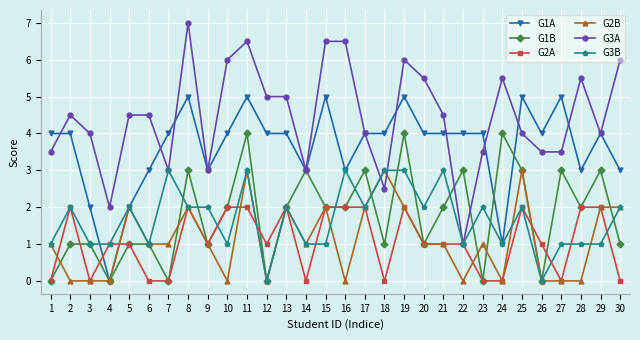

Reading left to right, what are all the values shown in this chart?

G1A: 1=4.0	2=4.0	3=2.0	4=0.0	5=2.0	6=3.0	7=4.0	8=5.0	9=3.0	10=4.0	11=5.0	12=4.0	13=4.0	14=3.0	15=5.0	16=3.0	17=4.0	18=4.0	19=5.0	20=4.0	21=4.0	22=4.0	23=4.0	24=1.0	25=5.0	26=4.0	27=5.0	28=3.0	29=4.0	30=3.0
G1B: 1=0.0	2=1.0	3=1.0	4=0.0	5=1.0	6=1.0	7=0.0	8=3.0	9=1.0	10=2.0	11=4.0	12=0.0	13=2.0	14=3.0	15=2.0	16=2.0	17=3.0	18=1.0	19=4.0	20=1.0	21=2.0	22=3.0	23=0.0	24=4.0	25=3.0	26=0.0	27=3.0	28=2.0	29=3.0	30=1.0
G2A: 1=0.0	2=2.0	3=0.0	4=1.0	5=1.0	6=0.0	7=0.0	8=2.0	9=1.0	10=2.0	11=2.0	12=1.0	13=2.0	14=0.0	15=2.0	16=2.0	17=2.0	18=0.0	19=2.0	20=1.0	21=1.0	22=1.0	23=0.0	24=0.0	25=2.0	26=1.0	27=0.0	28=2.0	29=2.0	30=0.0
G2B: 1=1.0	2=0.0	3=0.0	4=0.0	5=2.0	6=1.0	7=1.0	8=2.0	9=1.0	10=0.0	11=3.0	12=0.0	13=2.0	14=1.0	15=2.0	16=0.0	17=2.0	18=3.0	19=2.0	20=1.0	21=1.0	22=0.0	23=1.0	24=0.0	25=3.0	26=0.0	27=0.0	28=0.0	29=2.0	30=2.0
G3A: 1=3.5	2=4.5	3=4.0	4=2.0	5=4.5	6=4.5	7=3.0	8=7.0	9=3.0	10=6.0	11=6.5	12=5.0	13=5.0	14=3.0	15=6.5	16=6.5	17=4.0	18=2.5	19=6.0	20=5.5	21=4.5	22=1.0	23=3.5	24=5.5	25=4.0	26=3.5	27=3.5	28=5.5	29=4.0	30=6.0
G3B: 1=1.0	2=2.0	3=1.0	4=1.0	5=2.0	6=1.0	7=3.0	8=2.0	9=2.0	10=1.0	11=3.0	12=0.0	13=2.0	14=1.0	15=1.0	16=3.0	17=2.0	18=3.0	19=3.0	20=2.0	21=3.0	22=1.0	23=2.0	24=1.0	25=2.0	26=0.0	27=1.0	28=1.0	29=1.0	30=2.0